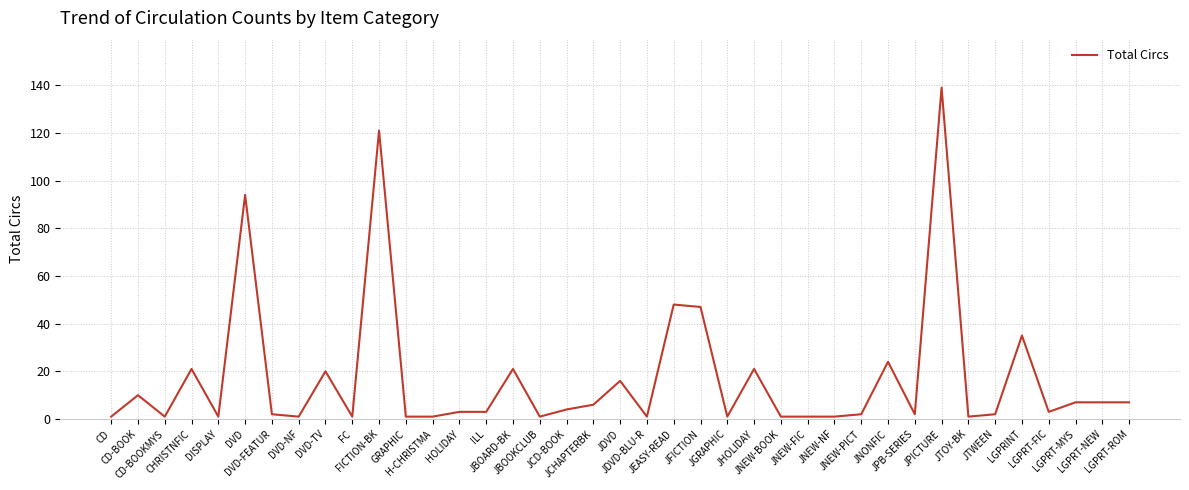

Which label corresponds to the largest value in the chart?

JPICTURE